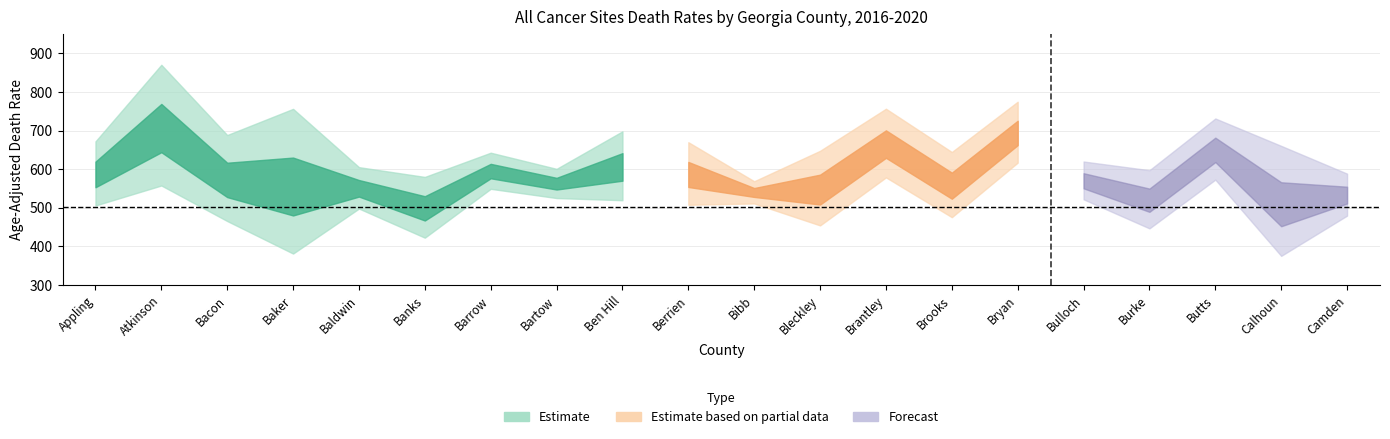

How many lines are shown in the chart?

5